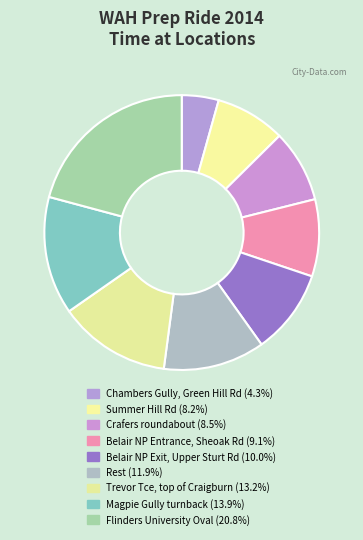

How many slices are in this pie chart?

9